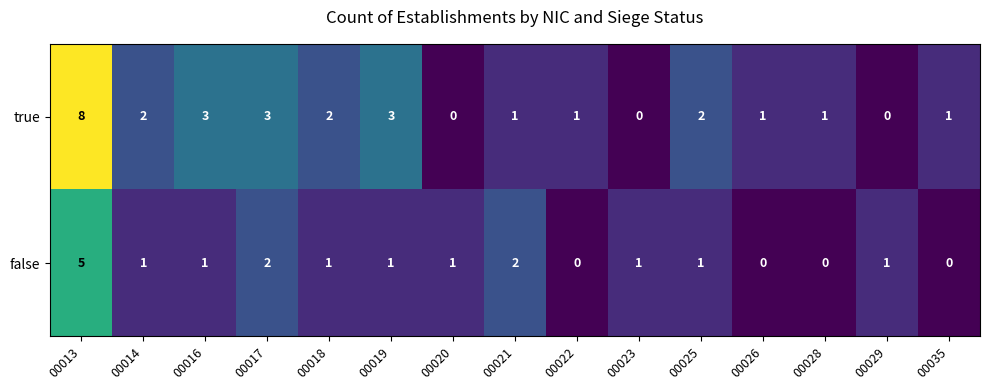

Which series has the widest spread of values?

true